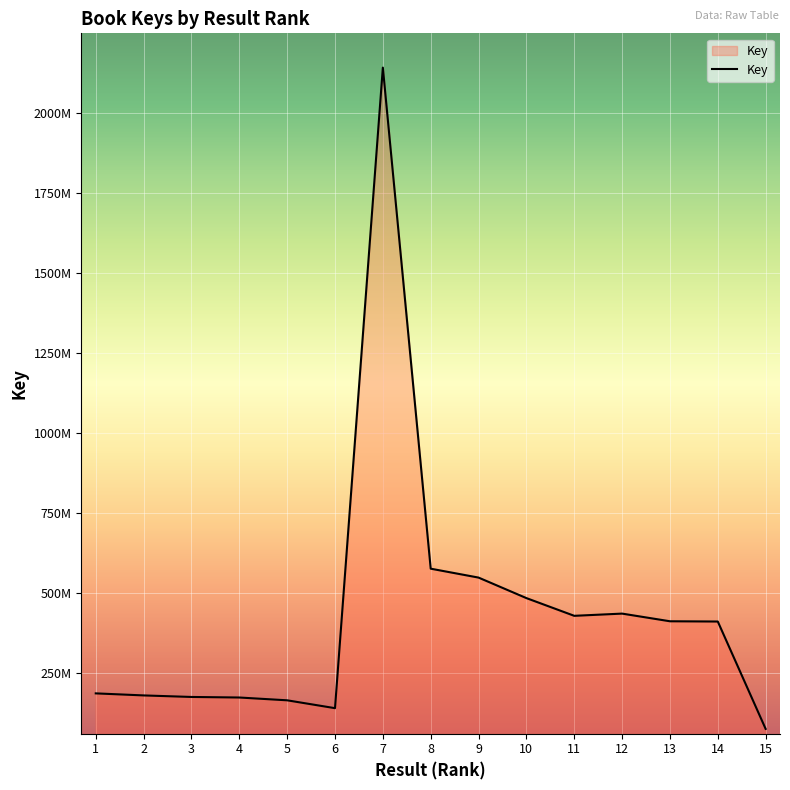

Does the chart display data point markers on the line(s)?

No